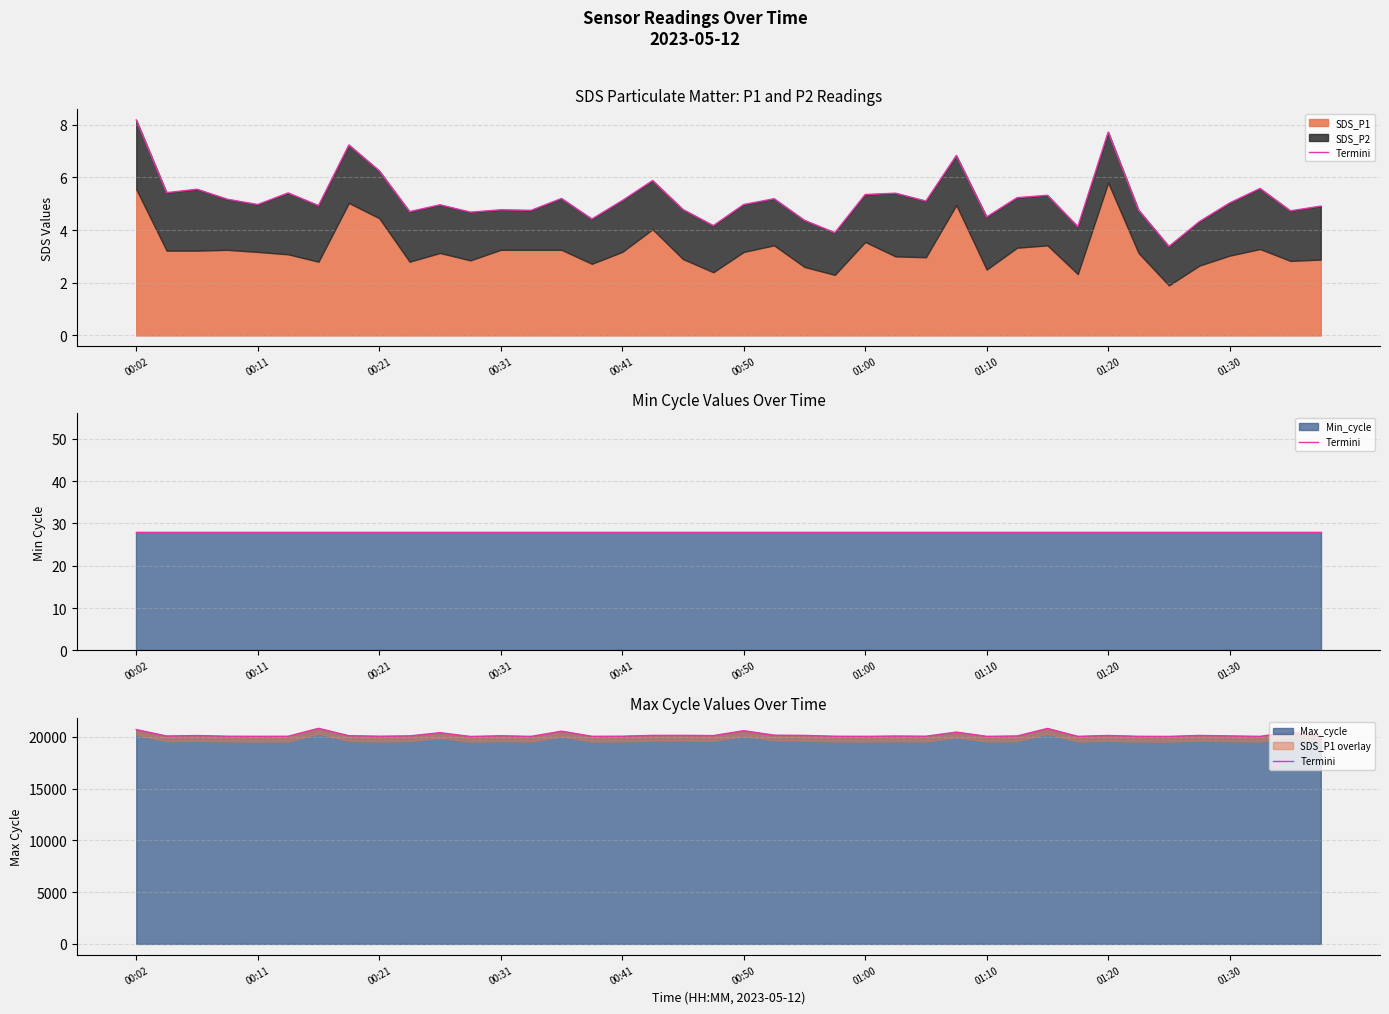

What is the lowest value of the Max_cycle series?

20028